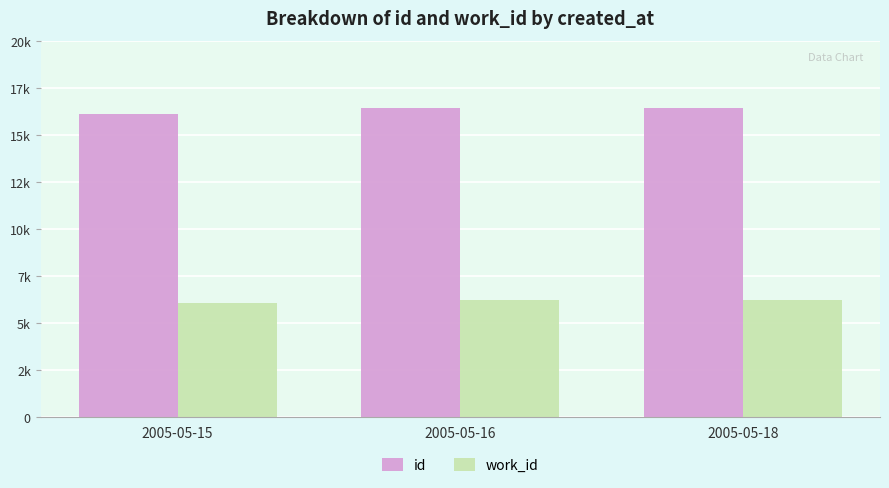

Which has a higher value, 2005-05-15 or 2005-05-16?

2005-05-16